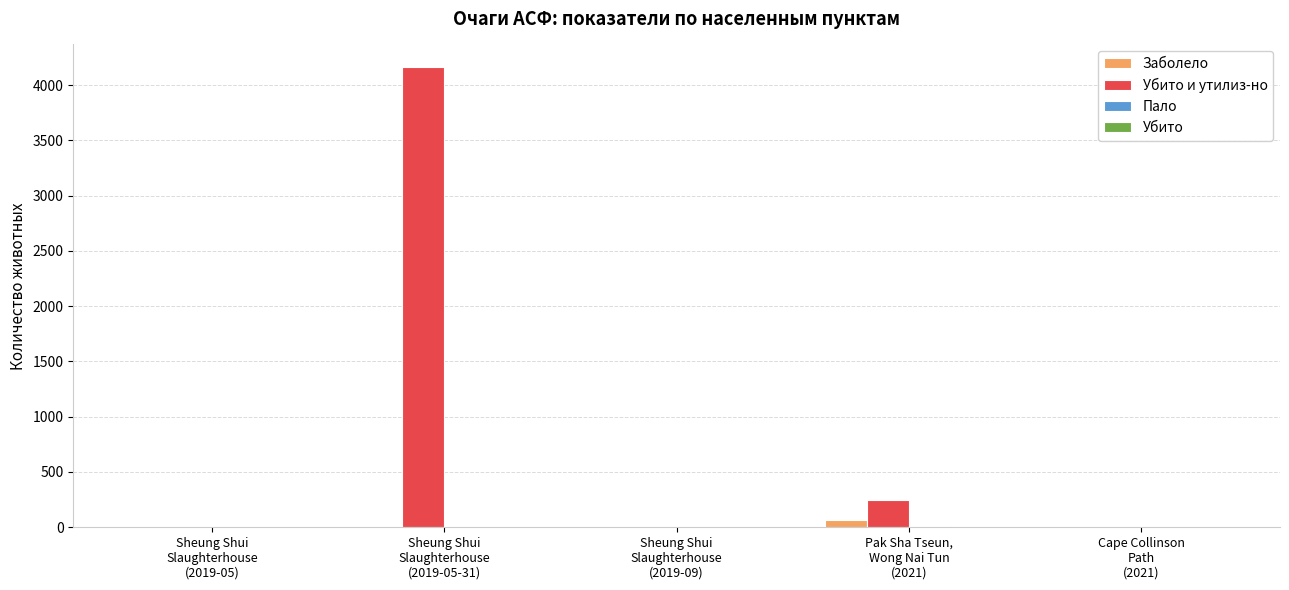

Which series has the largest total across all categories?

Убито и утилиз-но